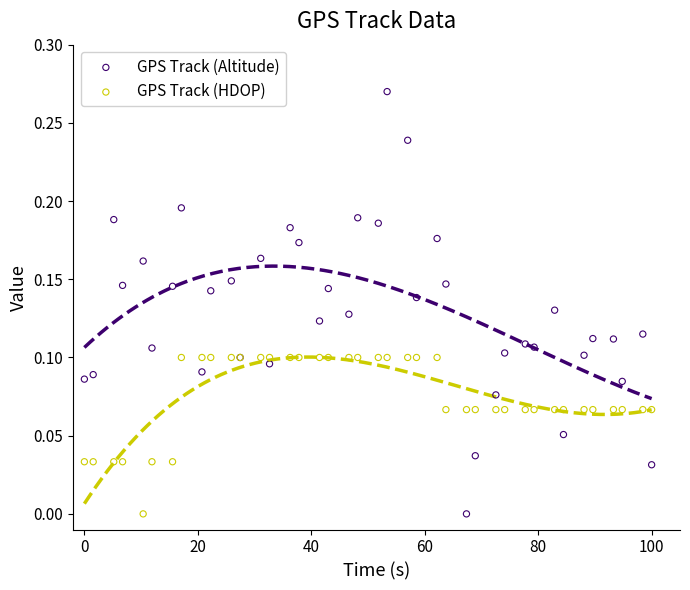

Which series has the largest Y range (max minus min)?

GPS Track (Altitude)